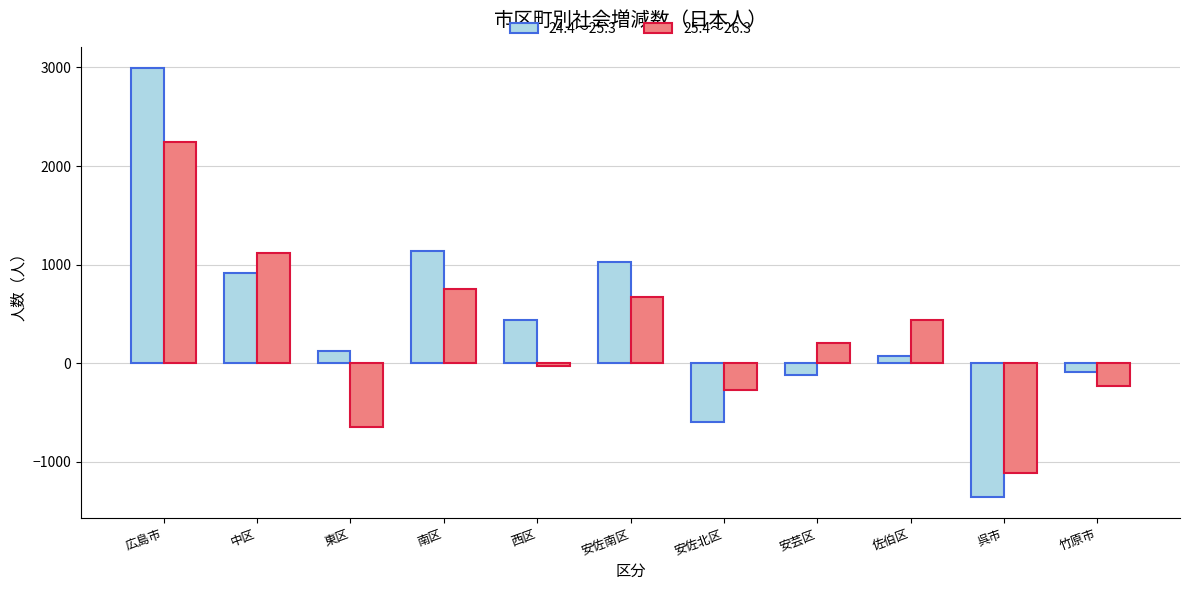

What is the difference between the maximum and minimum values in the 24.4～25.3 series?

4350